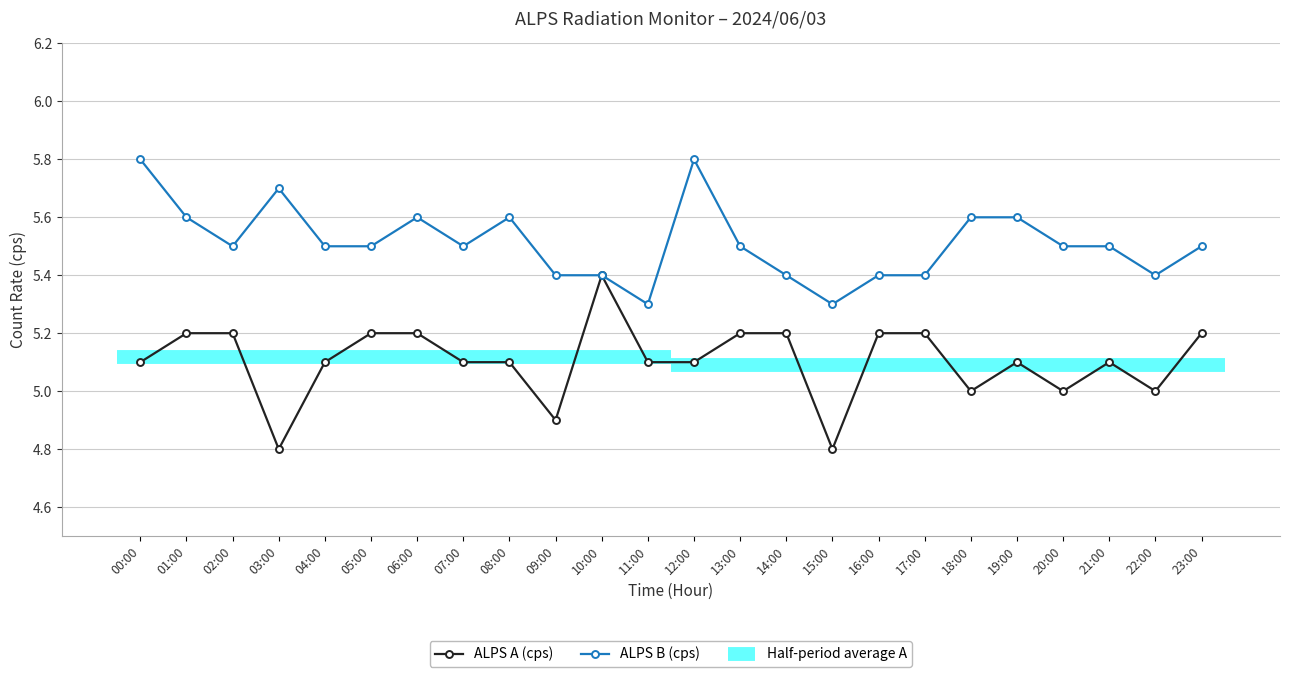

List the series in order of their overall mean, highest first.

ALPS B (cps), ALPS A (cps)